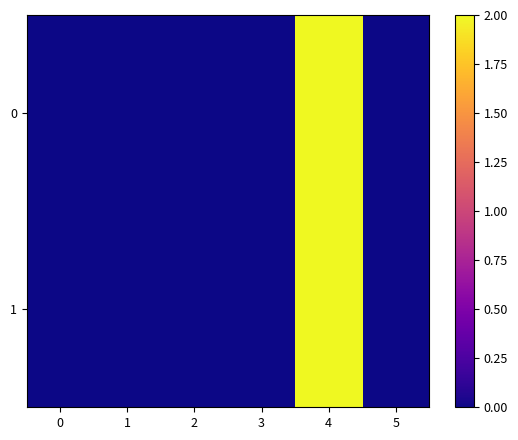

Reading left to right, what are all the values shown in this chart?

0: 0=0.0	1=0.0	2=0.0	3=0.0	4=2.0	5=0.0
1: 0=0.0	1=0.0	2=0.0	3=0.0	4=2.0	5=0.0